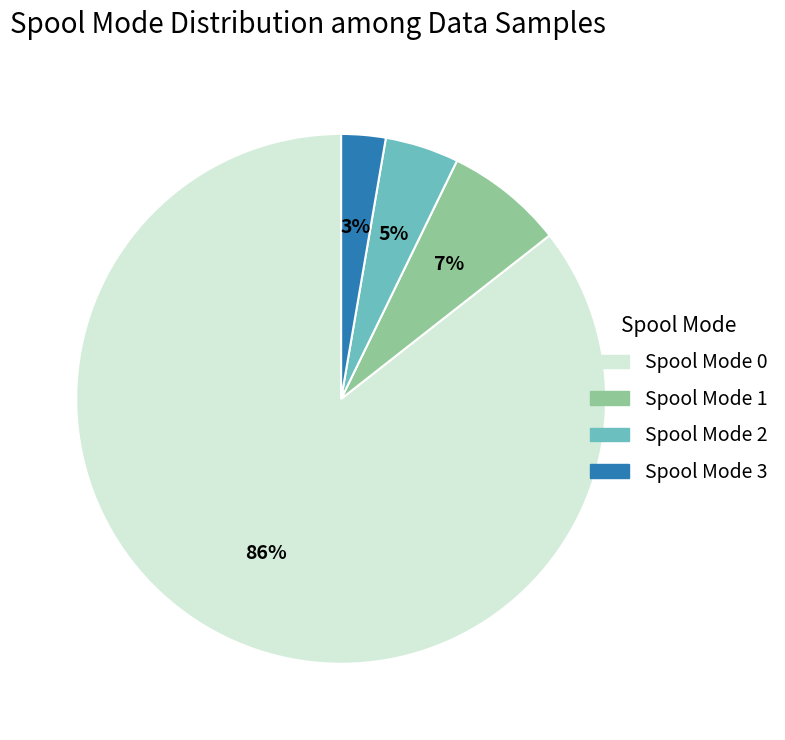

To the nearest percent, what portion does Spool Mode 1 represent?

7%